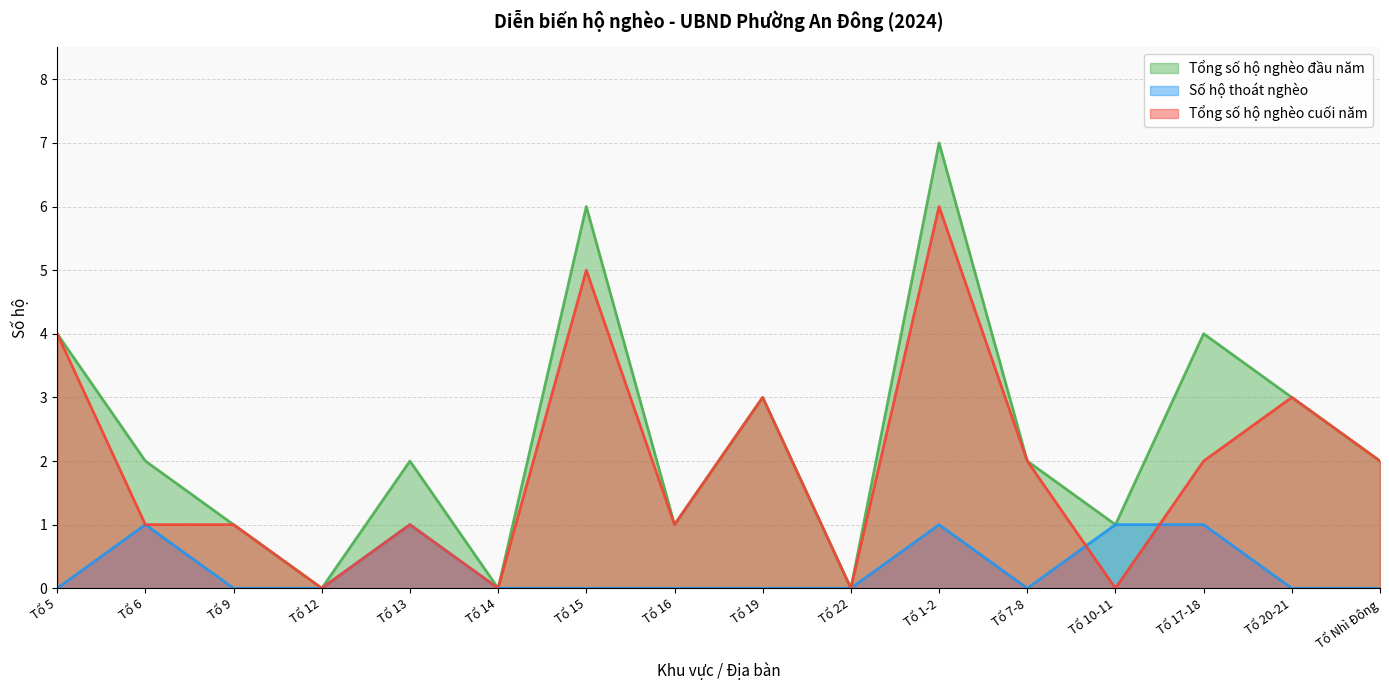

How many lines are shown in the chart?

3